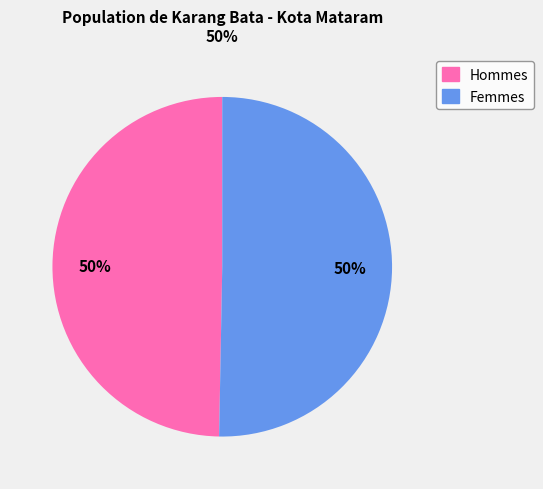

To the nearest percent, what is the average slice percentage?

50%